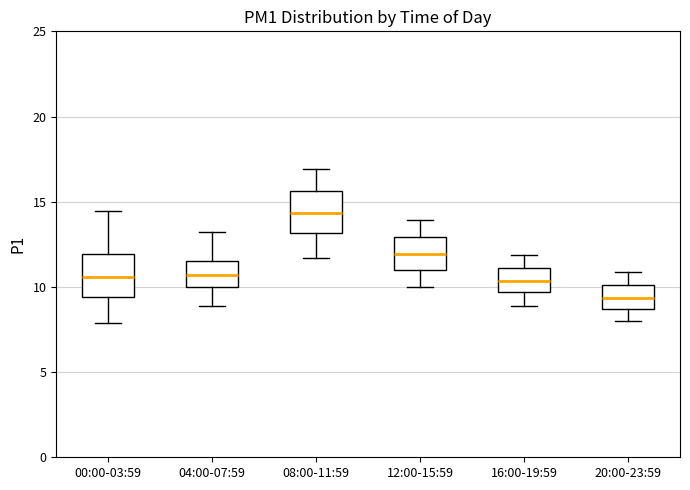

Reading left to right, transcribe this box plot: for each box, give where its median line is, the range the box spans, and where its two whiskers end, as read against the y-axis. The values are not printed on the chart, so give them approximately, as read against the axis.

00:00-03:59: median 10.5, box 9.5 to 12.0, whiskers 8.0 to 14.5
04:00-07:59: median 10.5, box 10.0 to 11.5, whiskers 9.0 to 13.0
08:00-11:59: median 14.5, box 13.0 to 15.5, whiskers 11.5 to 17.0
12:00-15:59: median 12.0, box 11.0 to 13.0, whiskers 10.0 to 14.0
16:00-19:59: median 10.5, box 9.5 to 11.0, whiskers 9.0 to 12.0
20:00-23:59: median 9.5, box 8.5 to 10.0, whiskers 8.0 to 11.0